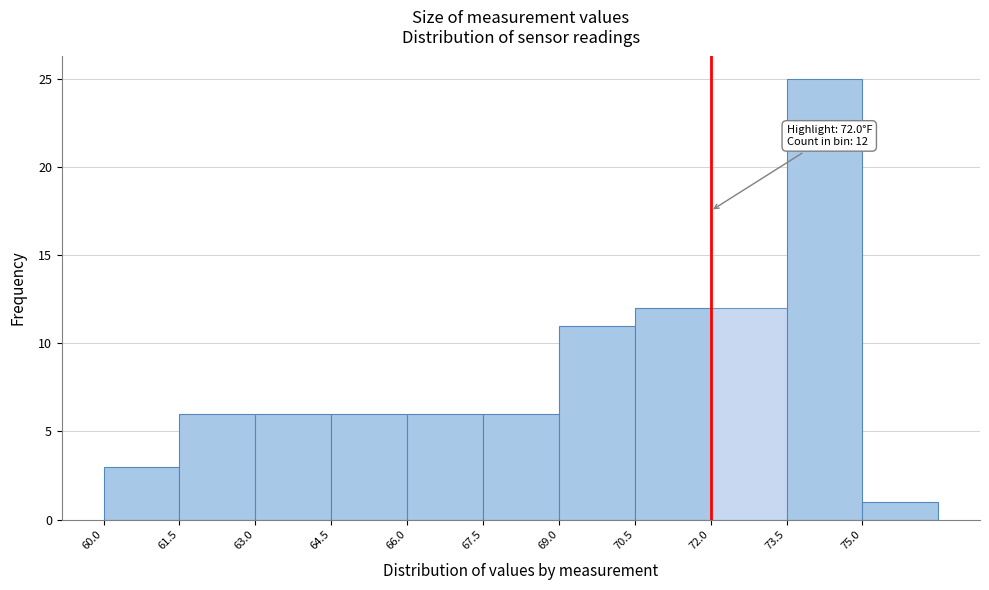

Over which range of the x-axis is the bar tallest?

73.5 to 75.0